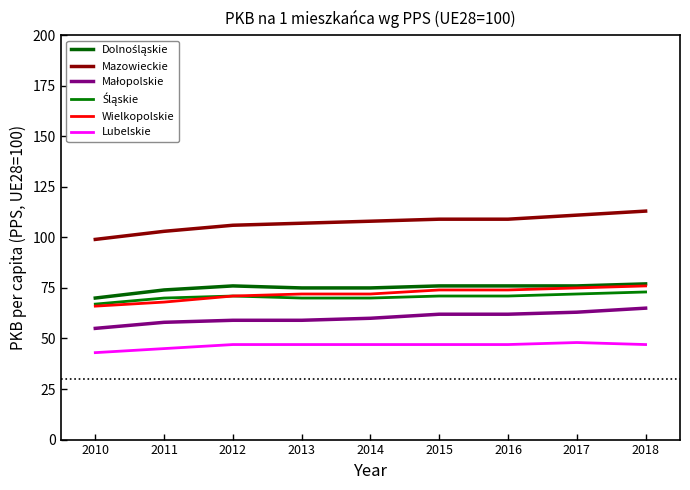

Does the chart have visible grid lines?

No